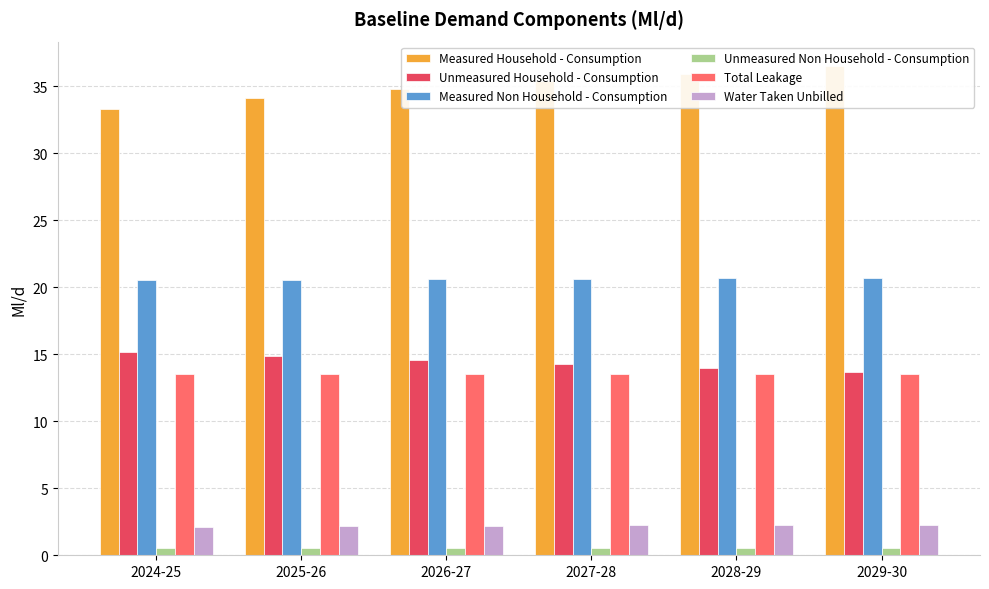

The value of Water Taken Unbilled at 2025-26 is 3.7. True or false?

False